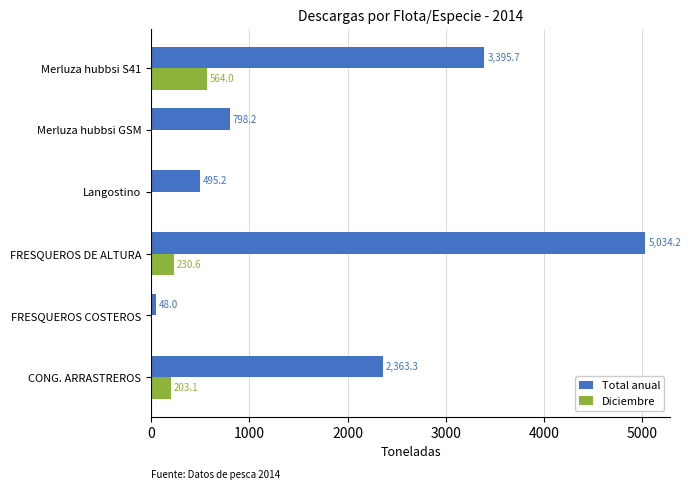

The value of Total anual at FRESQUEROS DE ALTURA is 5034.2. True or false?

True